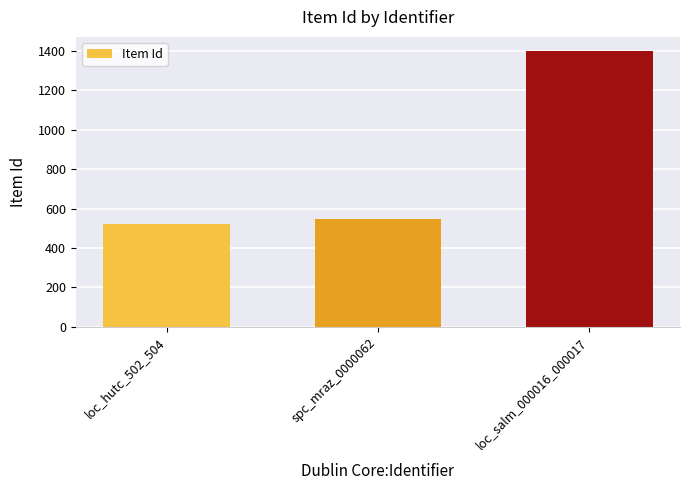

What is the smallest value displayed?

522